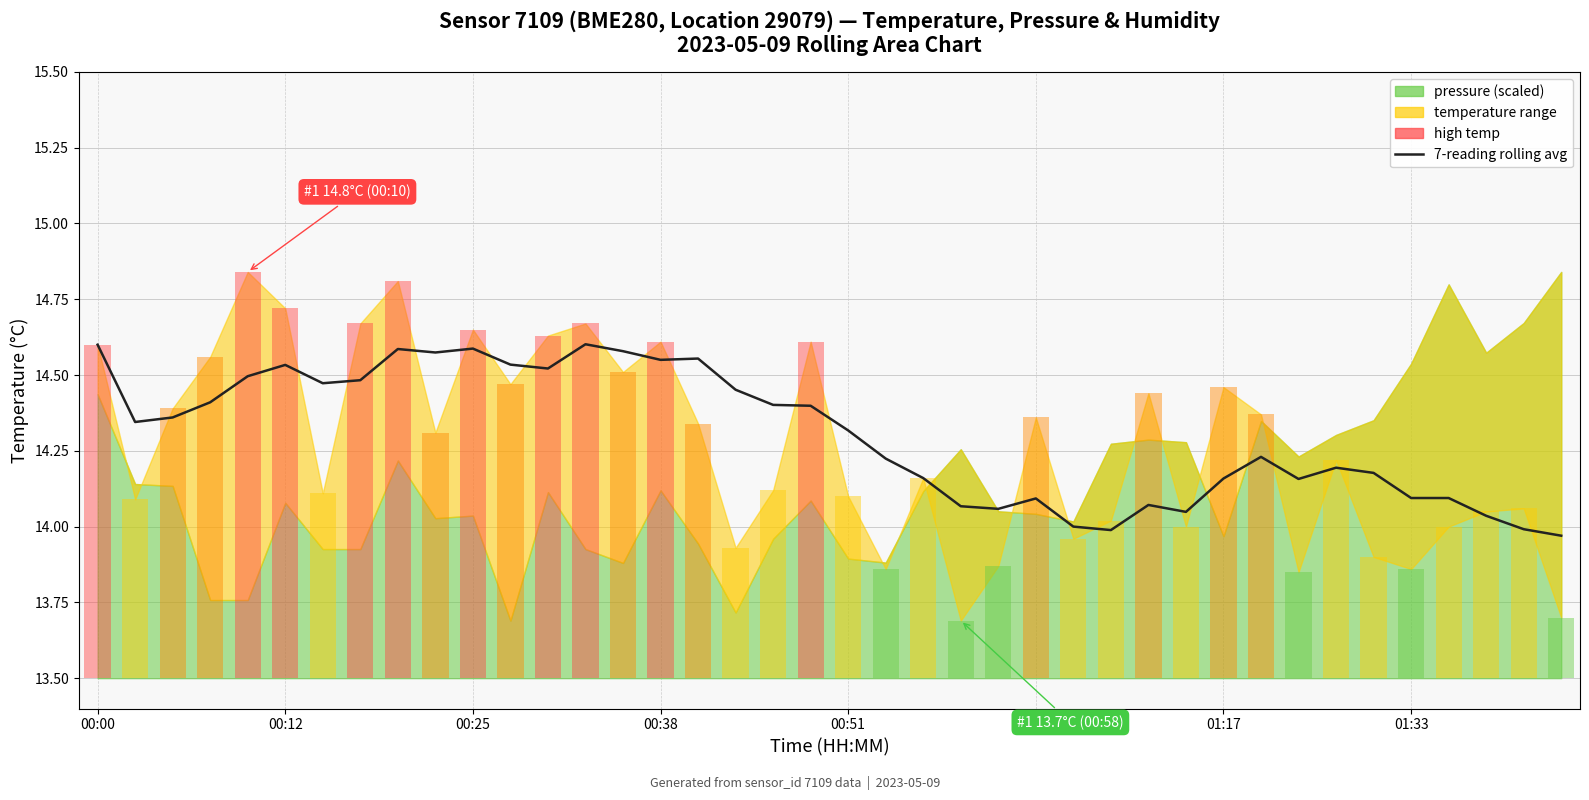

What is the value of the 7-reading rolling average bar at the 4th from the left?

14.4